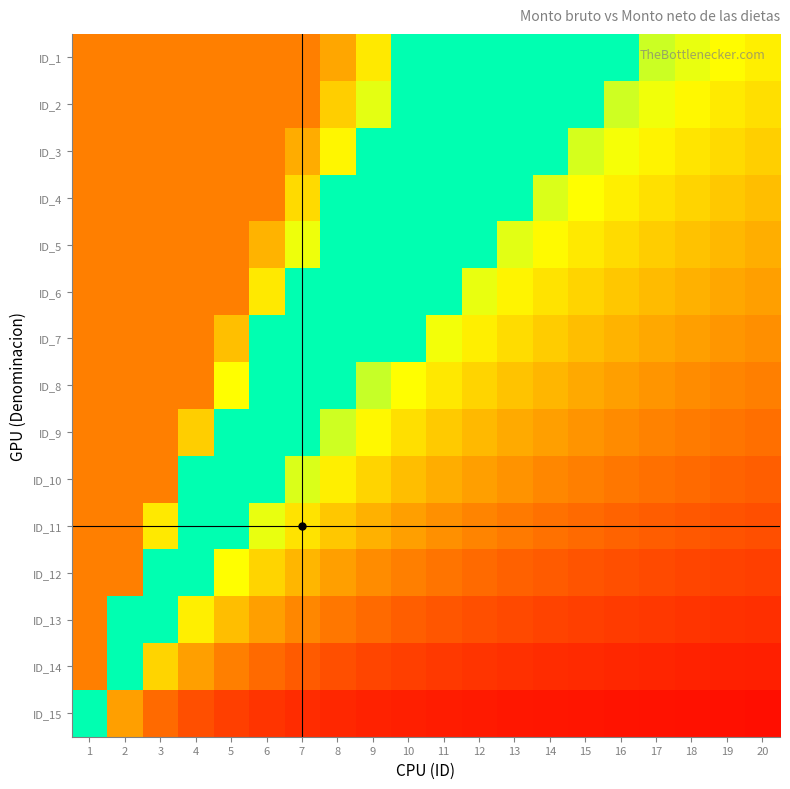

At which category is the sum across all series the highest?

1